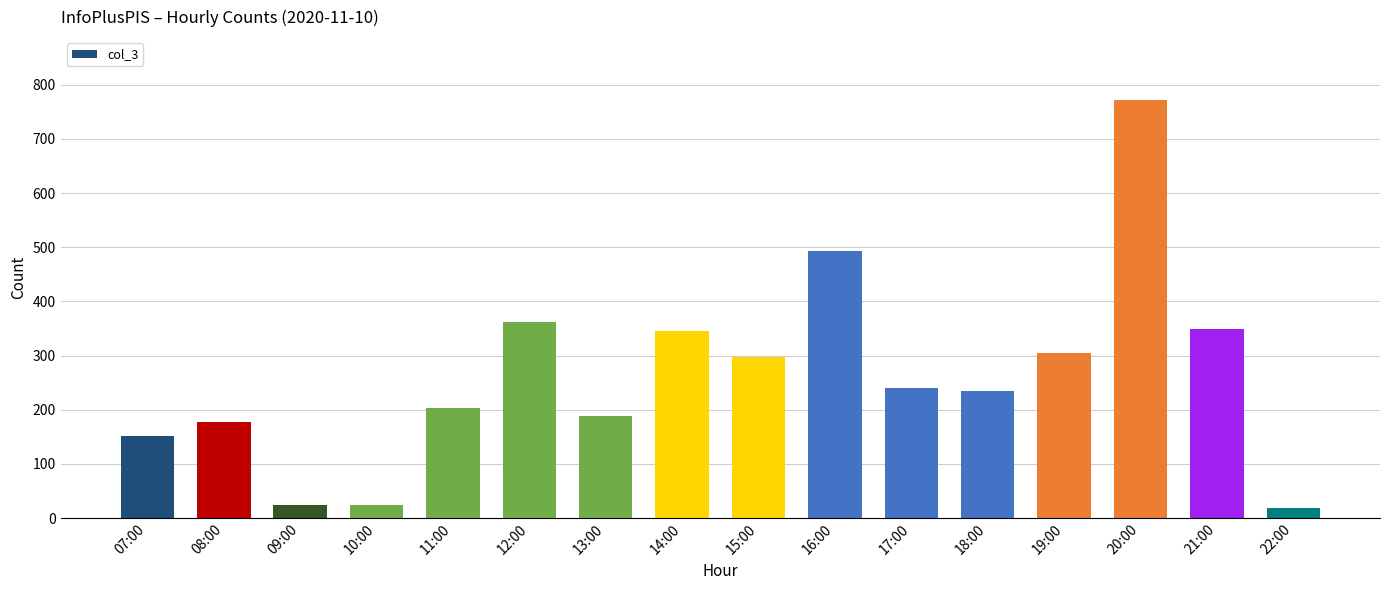

How many bars are there in total?

16